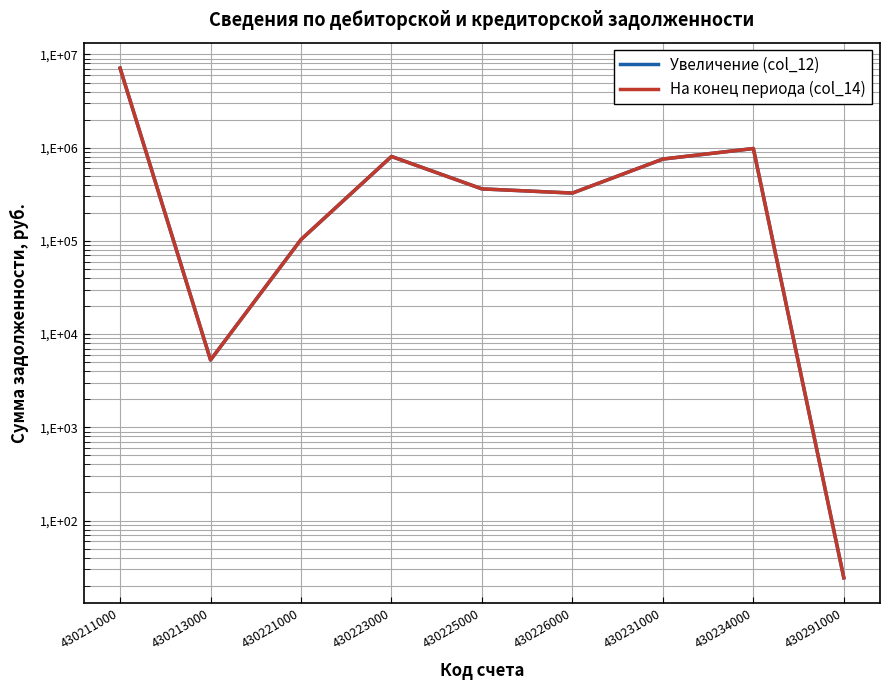

Where is the first local minimum for Увеличение (col_12)?

430213000